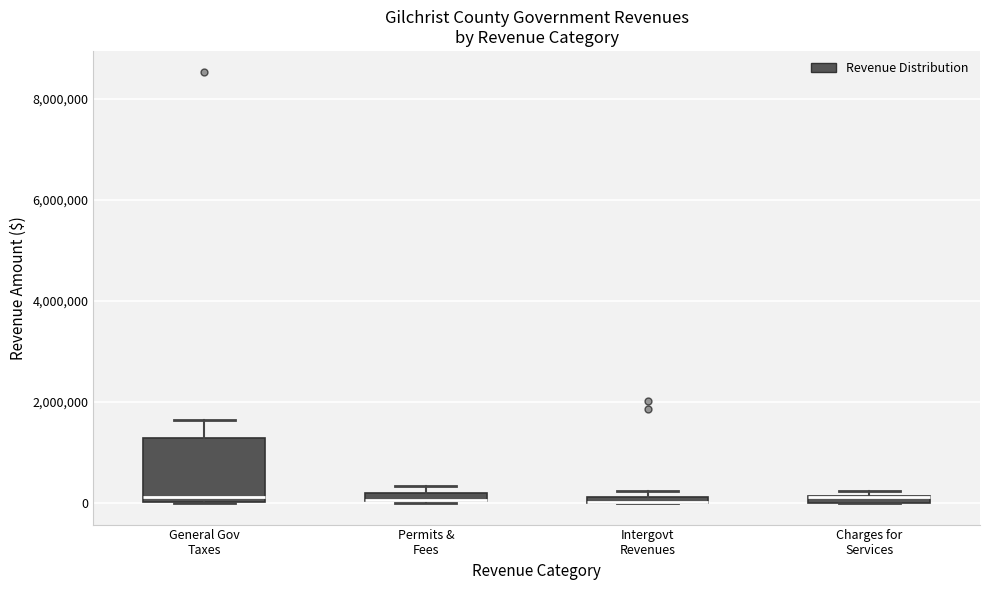

Which box is the tallest, from its lower edge to its upper edge?

General Gov Taxes